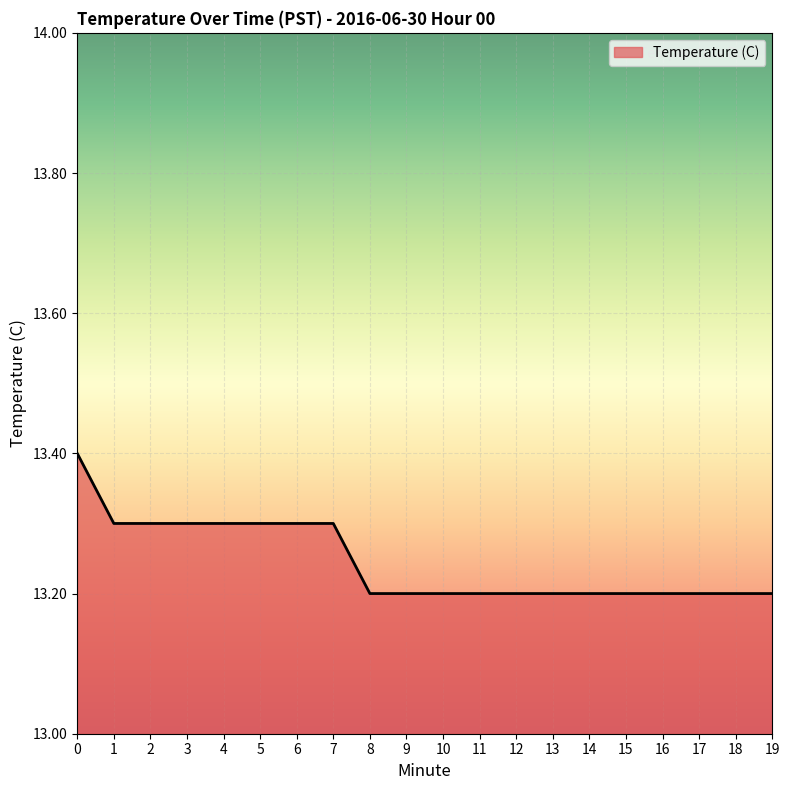

Reading right to left, extract all data points from this chart.

13.2	13.2	13.2	13.2	13.2	13.2	13.2	13.2	13.2	13.2	13.2	13.2	13.3	13.3	13.3	13.3	13.3	13.3	13.3	13.4